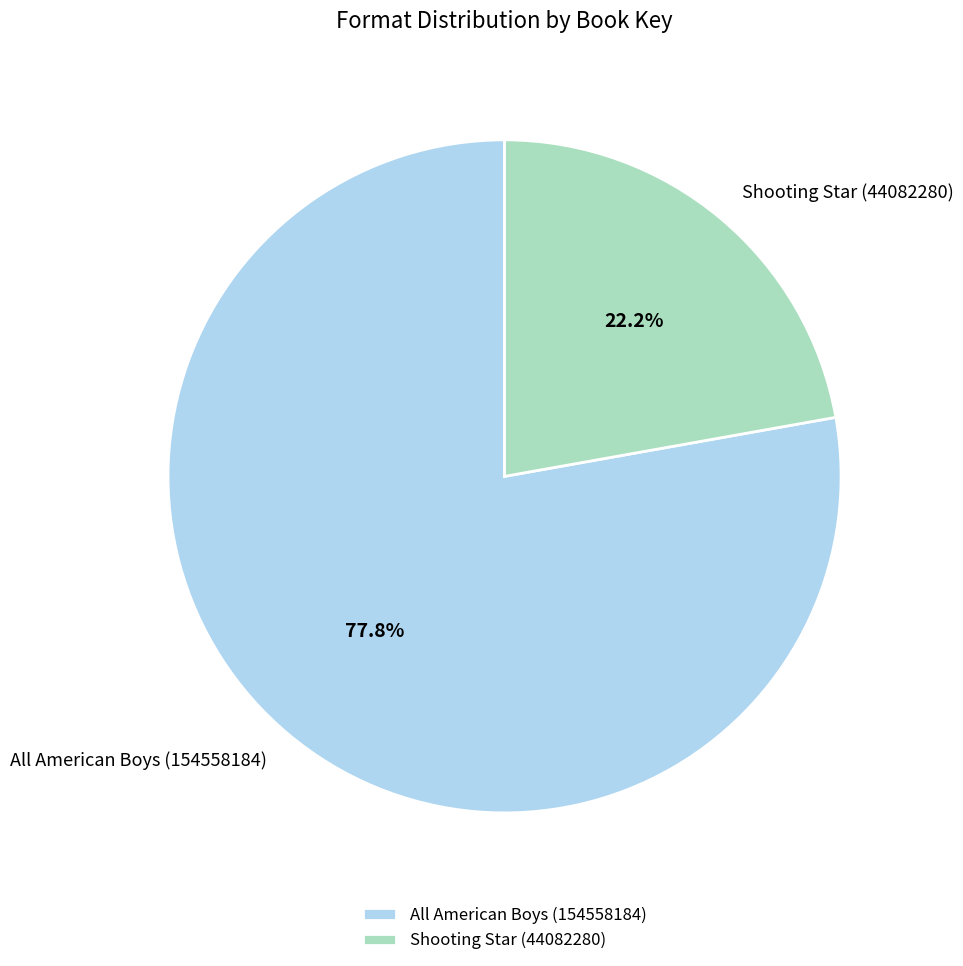

To the nearest percent, what percentage of the pie is All American Boys (154558184)?

78%